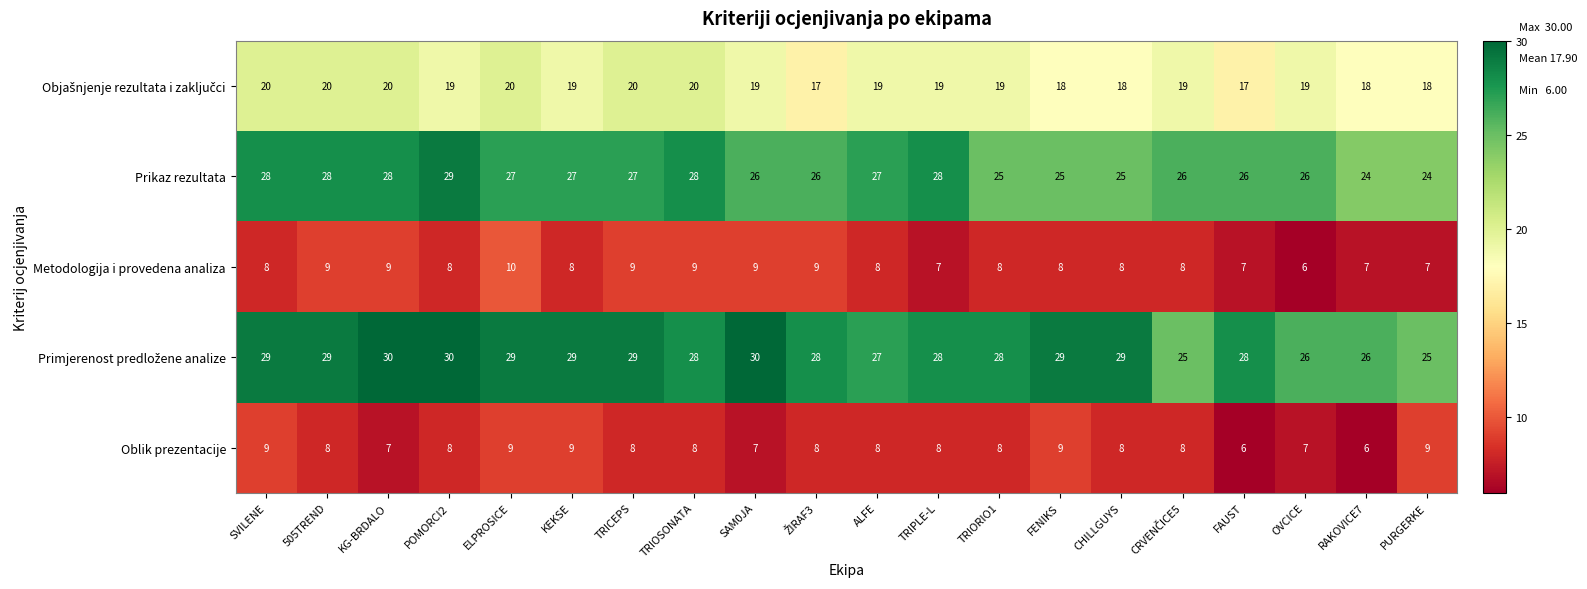

The value of Prikaz rezultata at PURGERKE is 39. True or false?

False